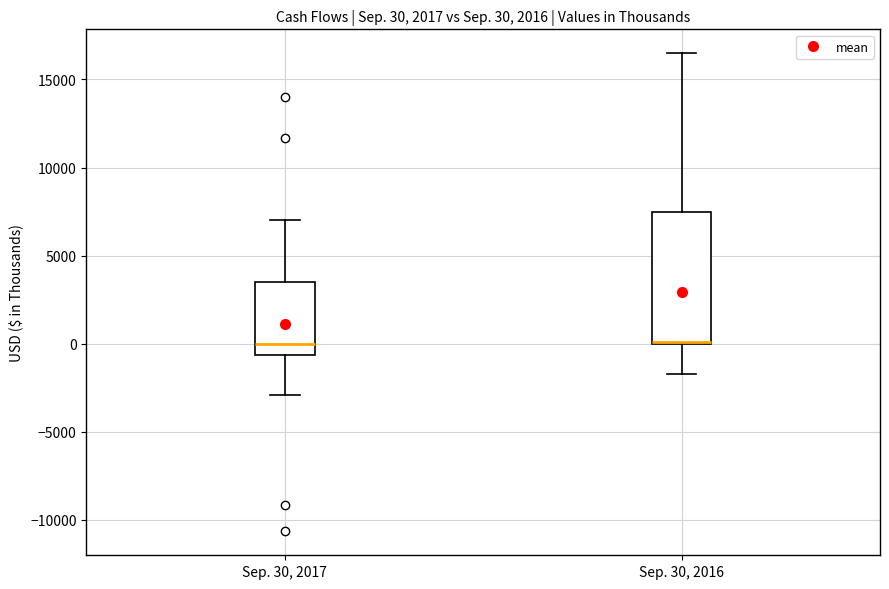

Comparing the boxes themselves (not the whiskers), which one is the tallest?

Sep. 30, 2016